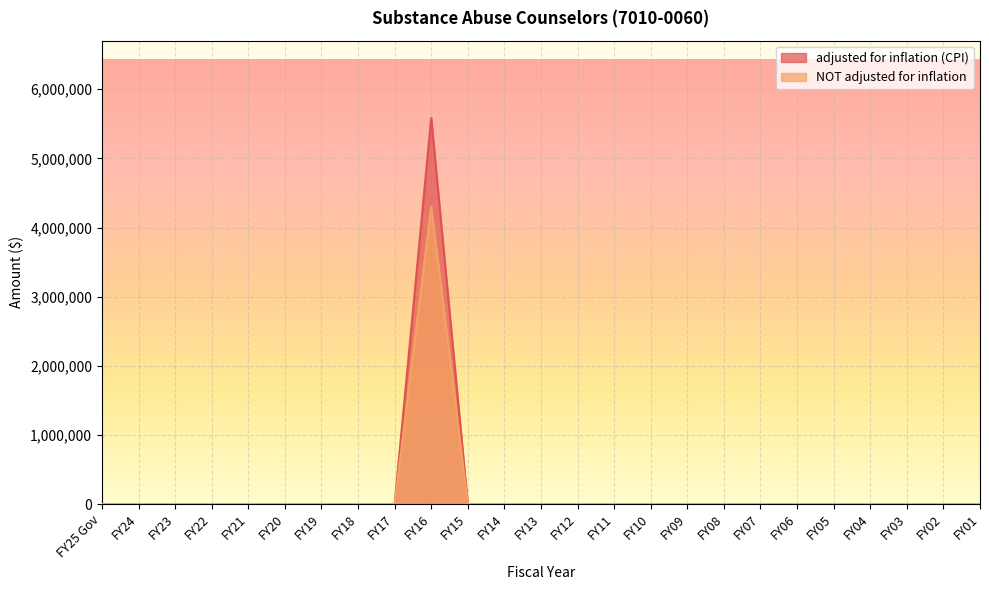

At how many categories does at least one series exceed 2818838?

1